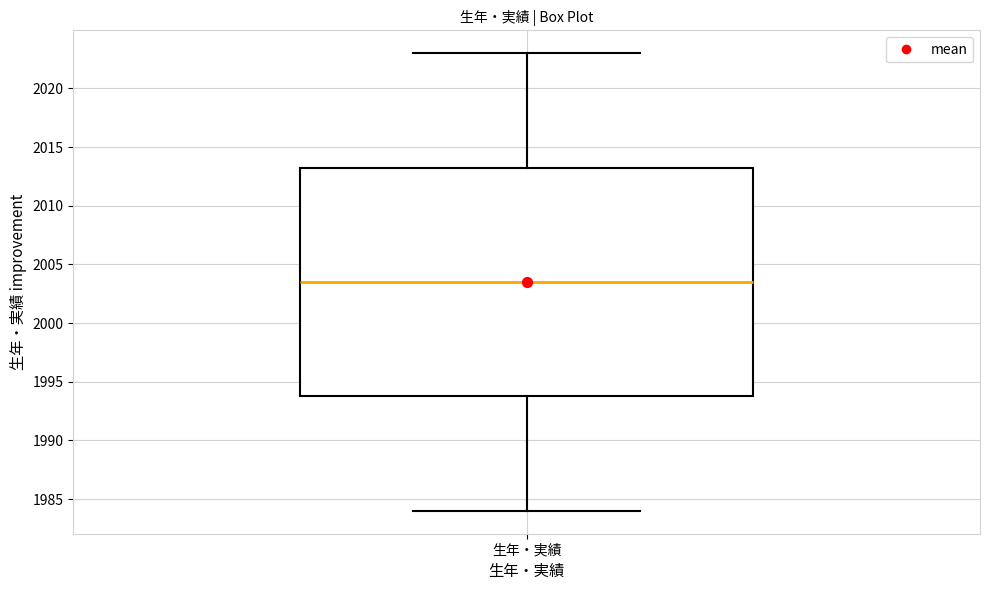

Read this box plot against the y-axis: the position of the median line, the range covered by the box, and the ends of both whiskers. The values are not printed on the chart, so give them approximately, as read against the axis.

median 2003.5, box 1994.0 to 2013.5, whiskers 1984.0 to 2023.0